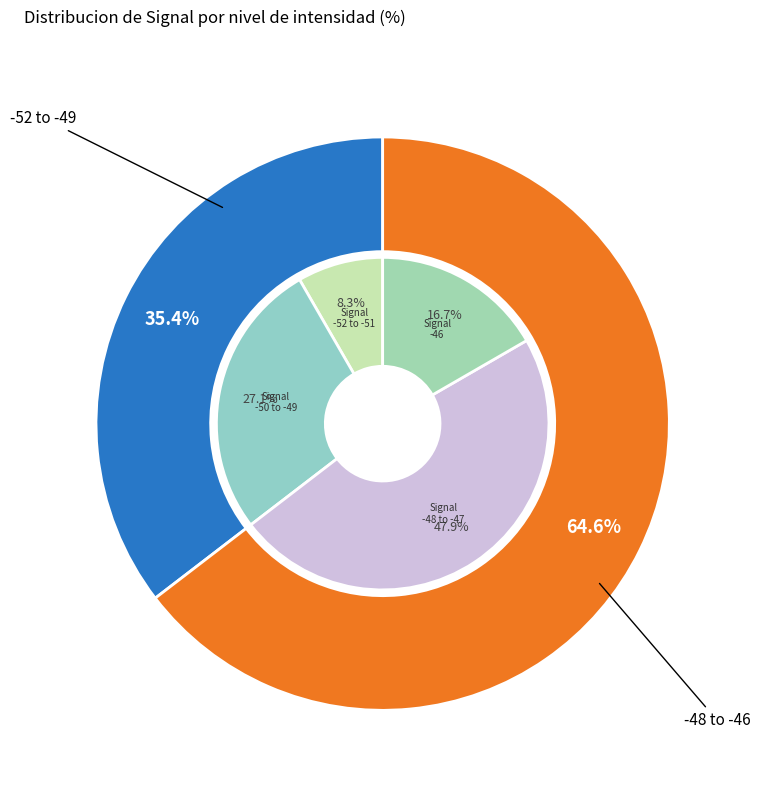

What is the smallest slice in the pie chart?

-52